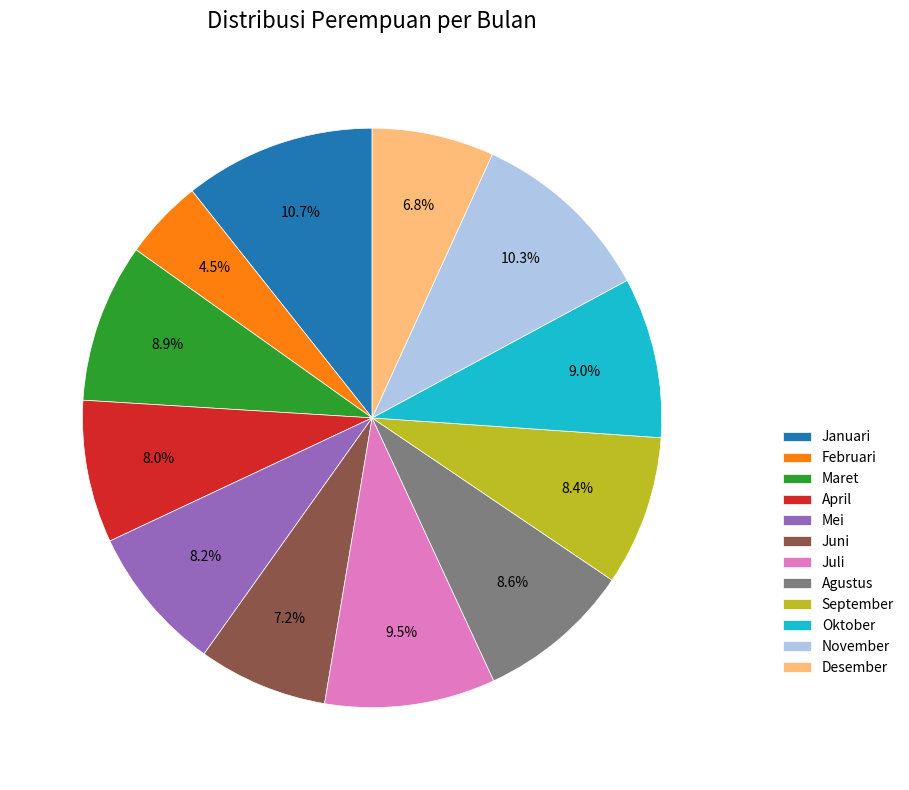

Do September and Juni together represent more than half of the pie?

No